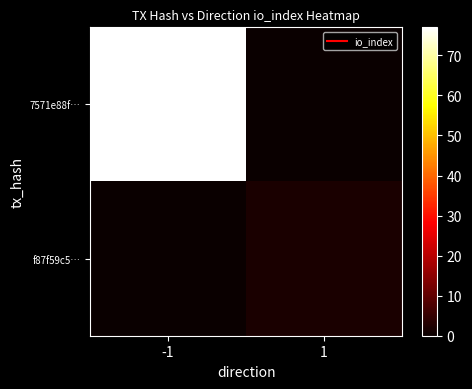

Between -1 and 1, which series saw the biggest shift?

7571e88f…